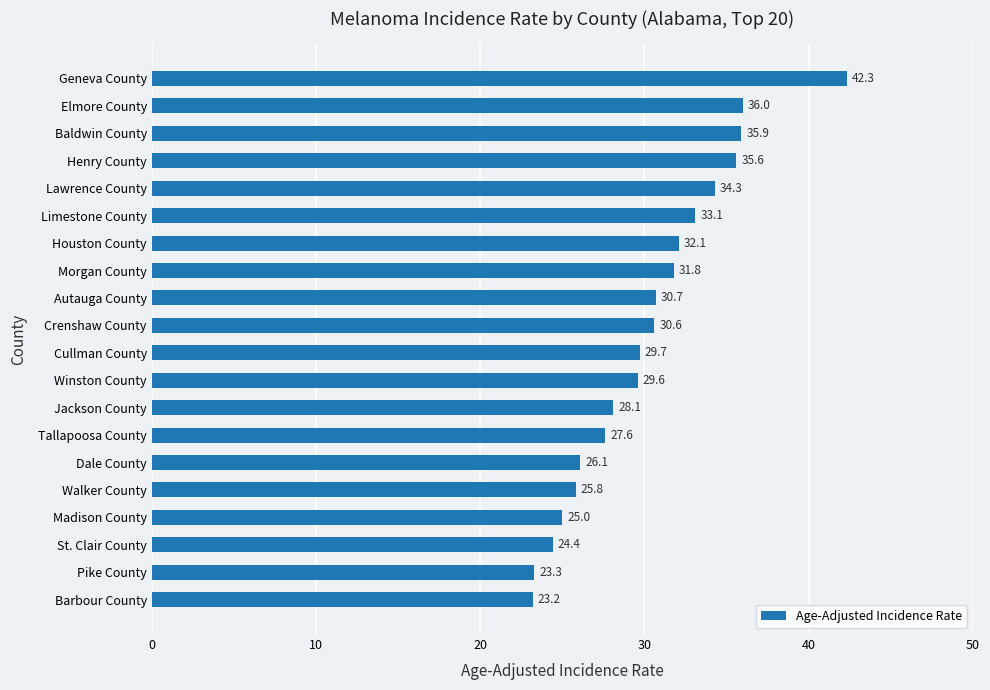

What is the sum of all values?

605.2